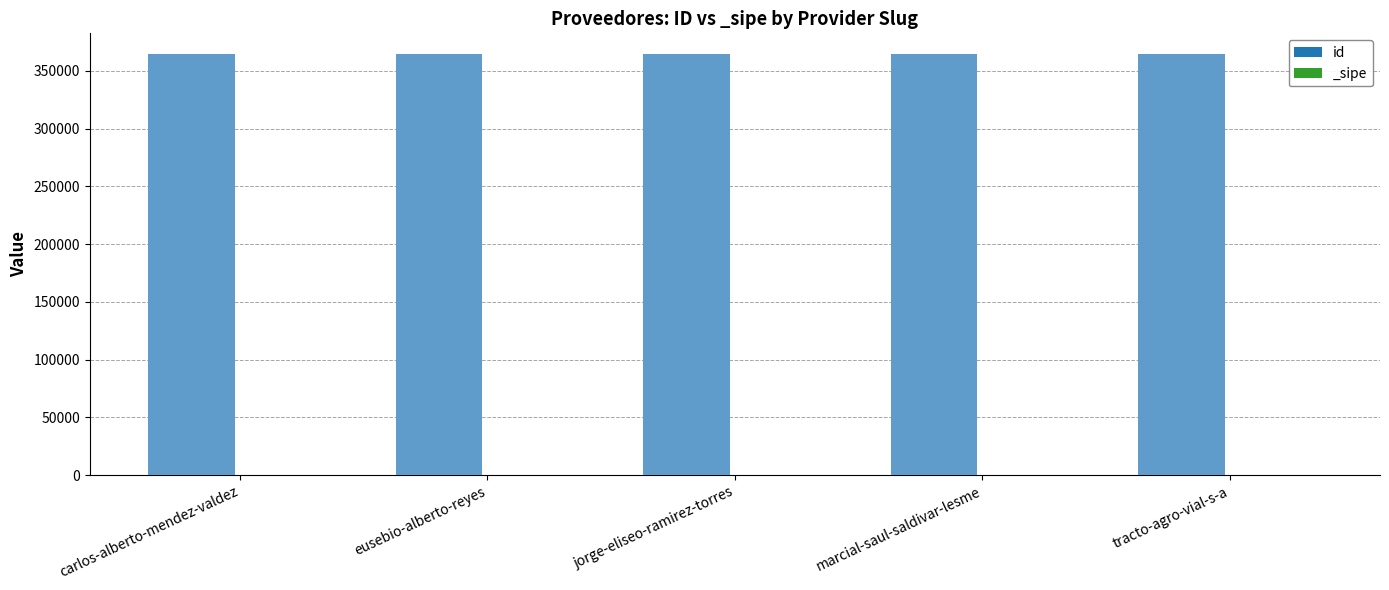

How many values in the id (value) series exceed 364166?

2